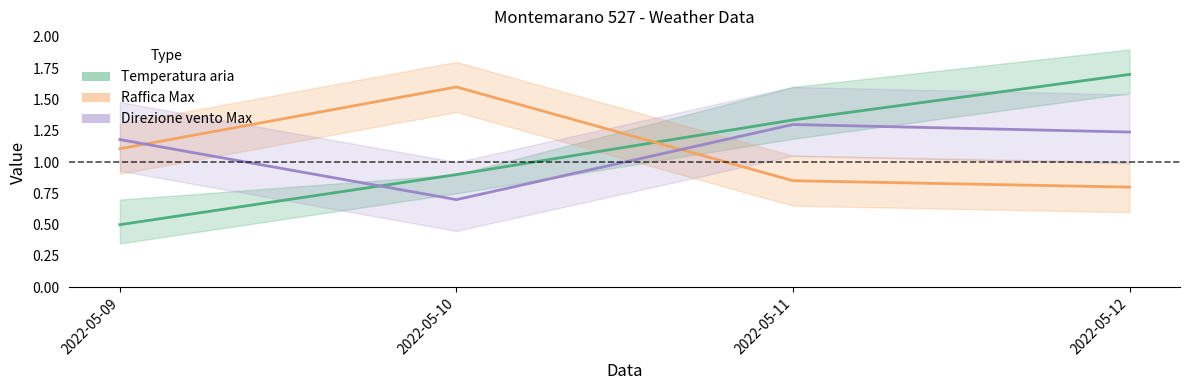

Reading left to right, transcribe all the data shown in this chart.

Temperatura aria: 2022-05-09=0.5	2022-05-10=0.9	2022-05-11=1.3	2022-05-12=1.7
Raffica Max: 2022-05-09=1.1	2022-05-10=1.6	2022-05-11=0.9	2022-05-12=0.8
Direzione vento Max: 2022-05-09=1.2	2022-05-10=0.7	2022-05-11=1.3	2022-05-12=1.2